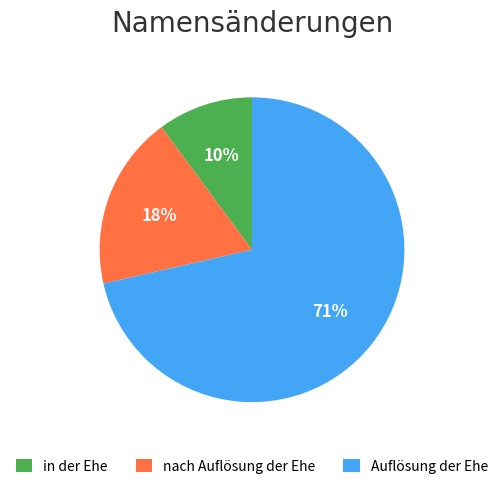

Combined, do in der Ehe and nach Auflösung der Ehe account for over 50%?

No